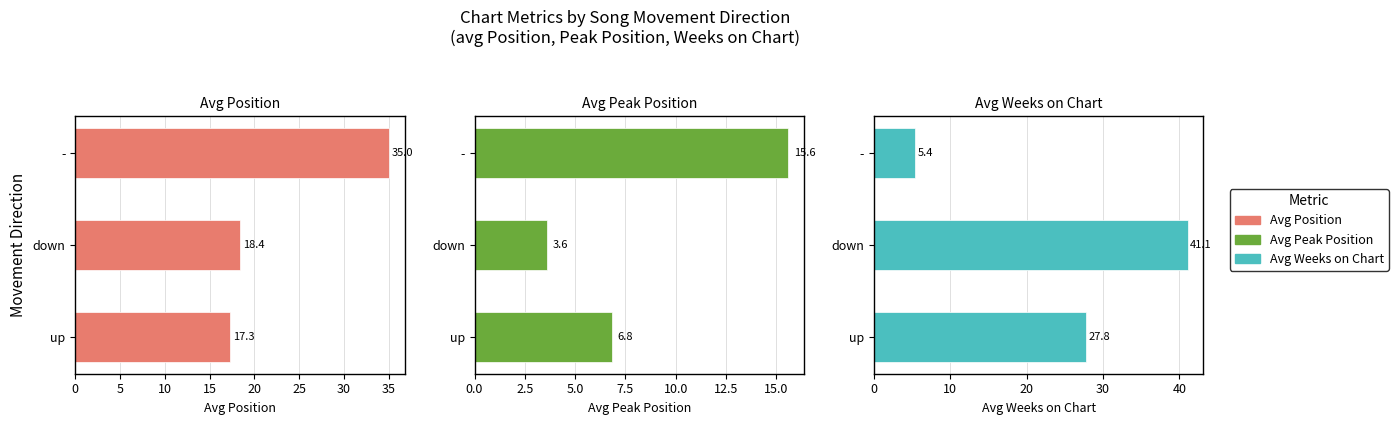

What is the total value across all series at up?

51.9